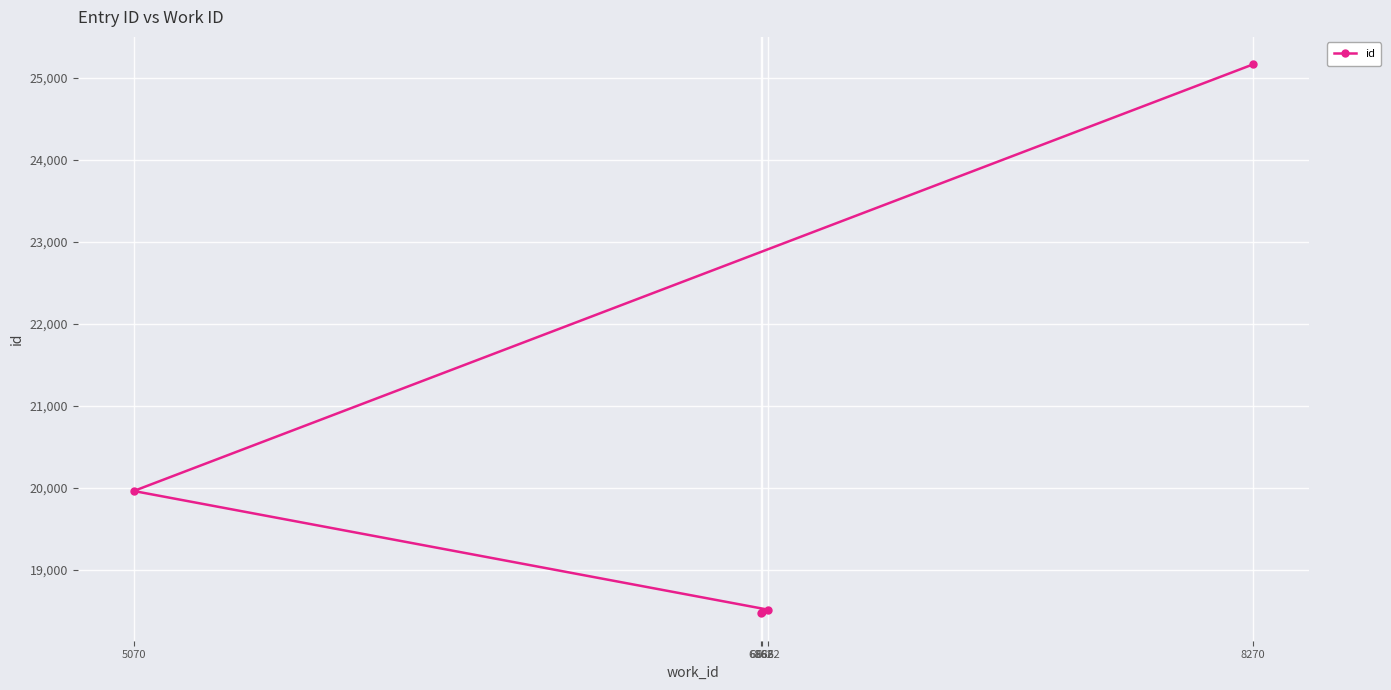

Does the chart display data point markers on the line(s)?

Yes